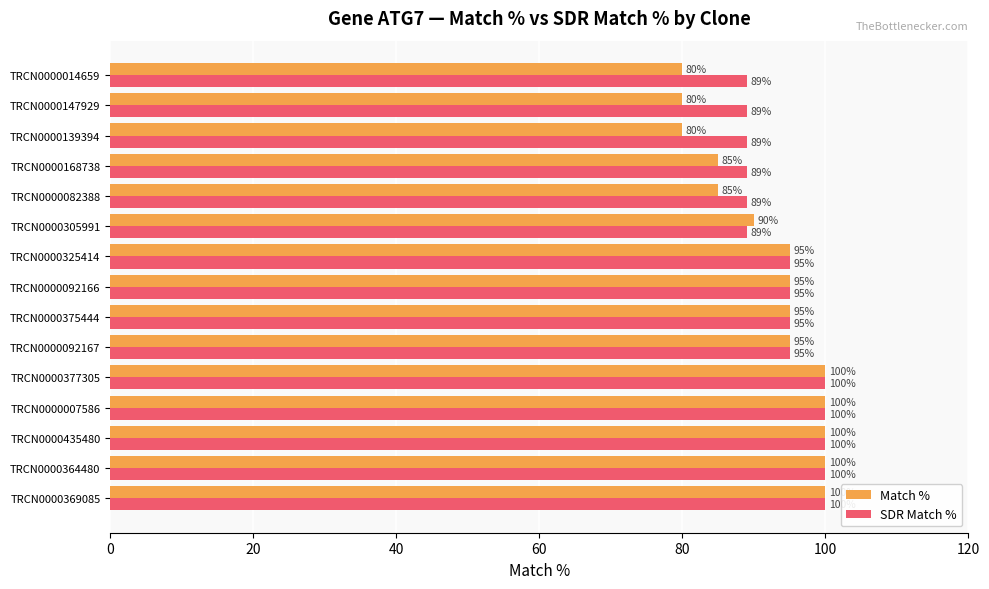

At how many categories does at least one series exceed 97?

5